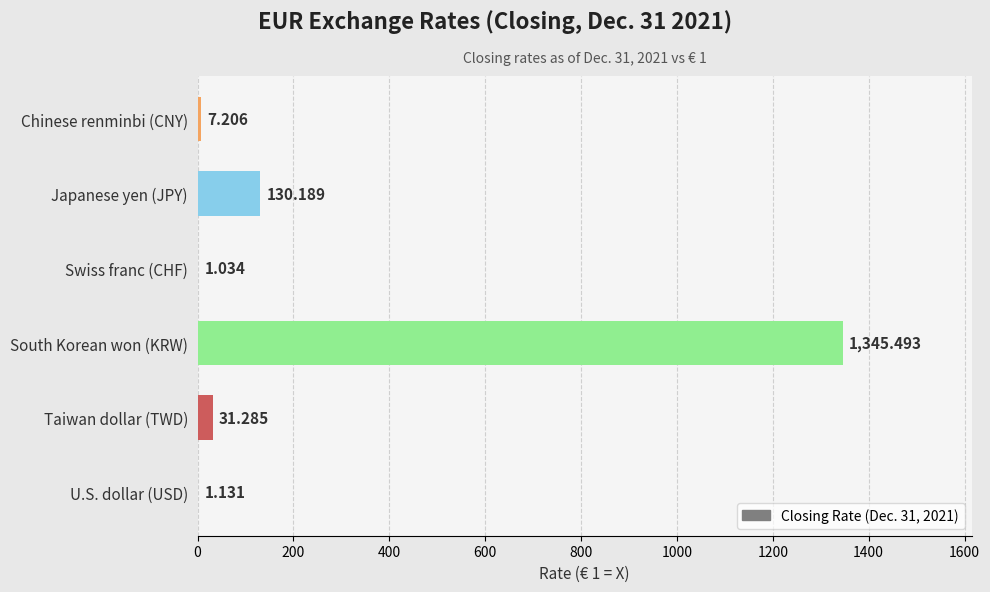

At which category does the chart reach its peak across all series?

South Korean won (KRW)